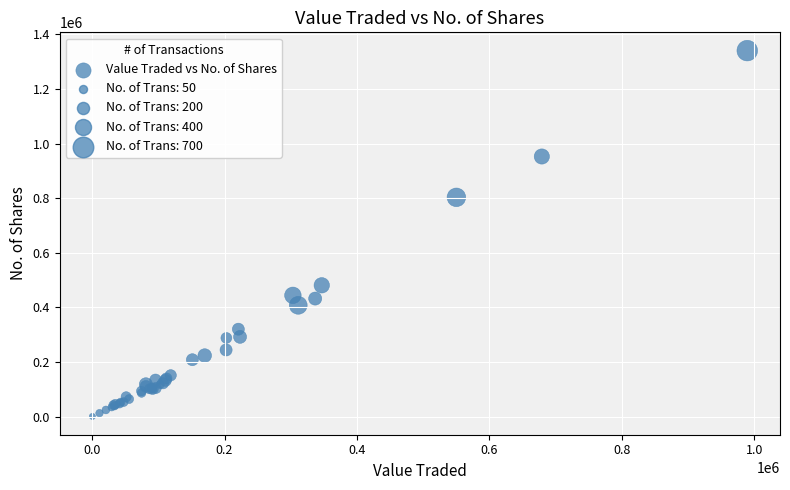

What Y value in the scatter plot is closest to 670528?

803074